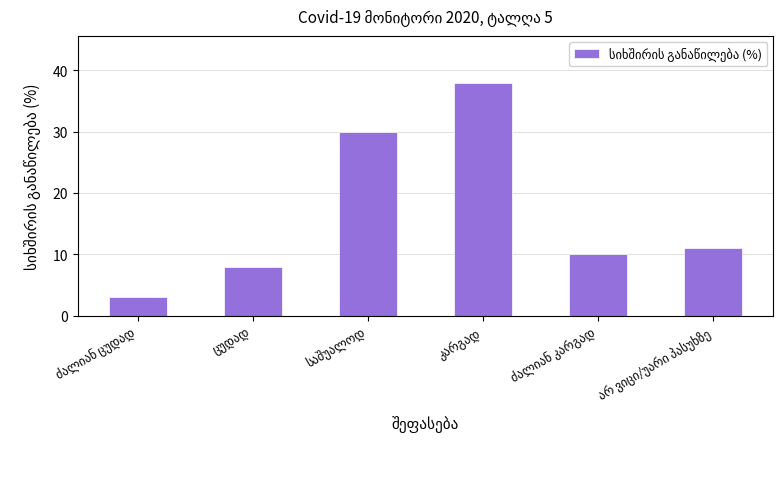

What is the value of the 5th bar from the left?

10